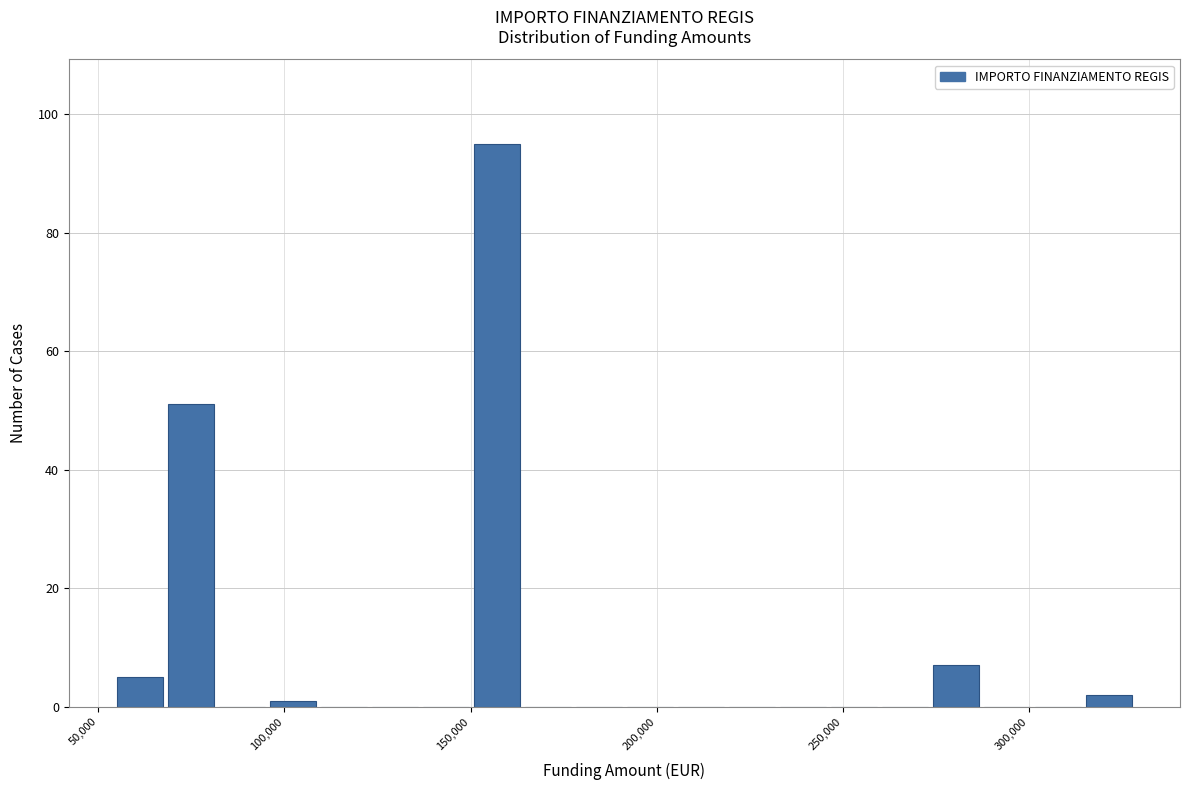

Read against the x-axis, roughly where is the centre of the tallest bar?

155000